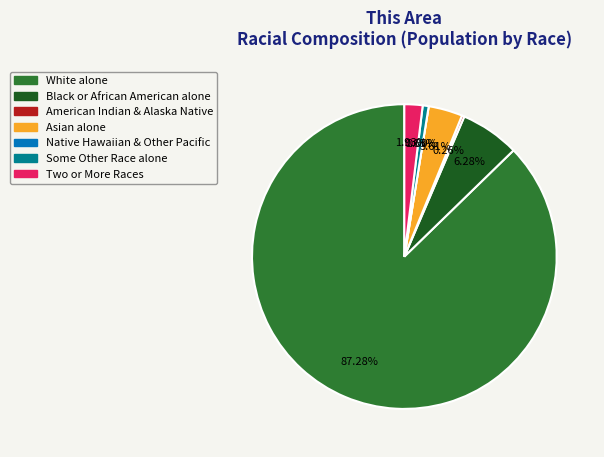

True or false: Black or African American alone accounts for 6% of the total.

True